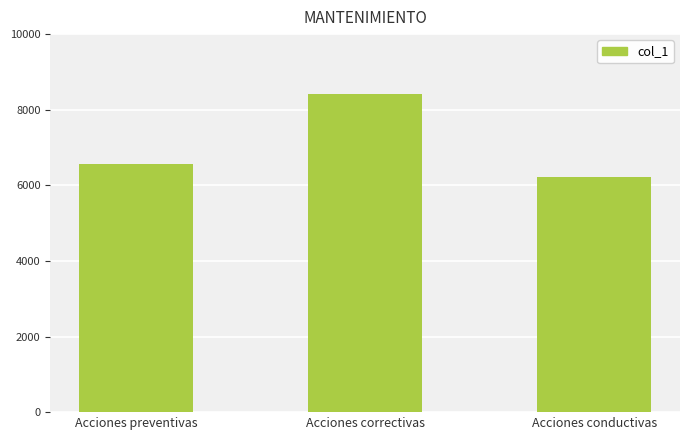

How many bars are there in total?

3